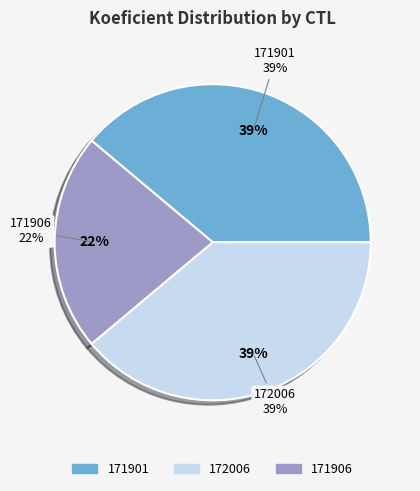

The 171906 slice represents 22% of the pie. True or false?

True